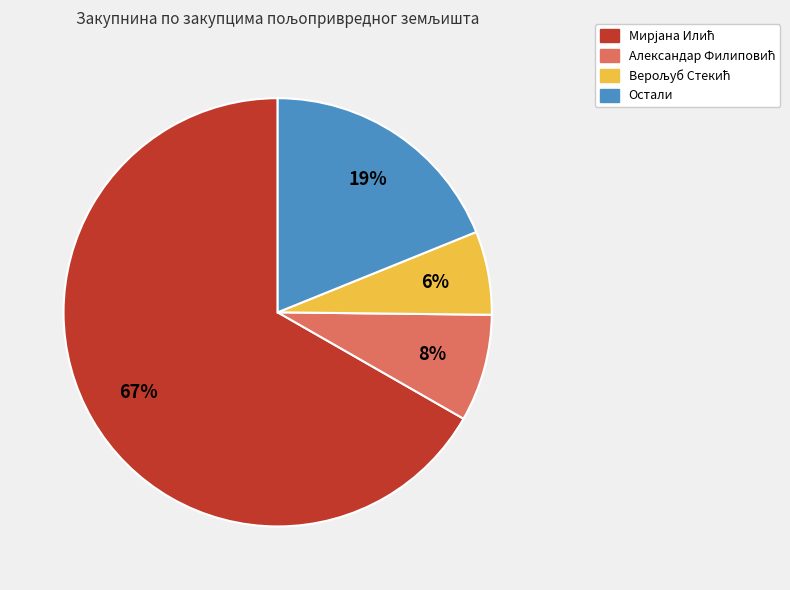

Is there any slice that represents more than half of the pie?

Yes